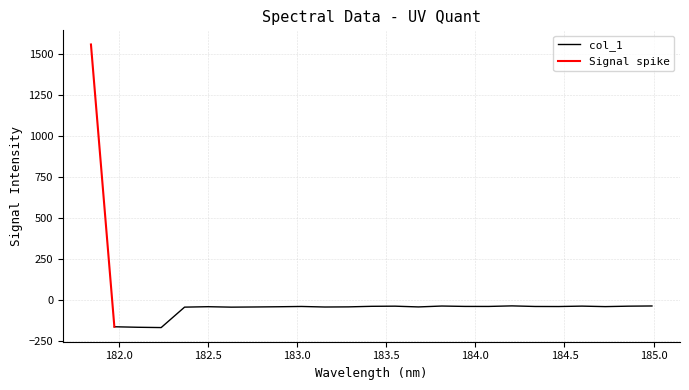

Reading left to right, extract all data points from this chart.

1557.5	-165.7	-168.8	-170.6	-45.9	-43.3	-46.0	-44.9	-43.6	-41.8	-45.1	-44.3	-40.9	-40.0	-44.6	-39.2	-41.5	-41.7	-38.3	-41.8	-42.2	-39.7	-42.7	-40.0	-38.8